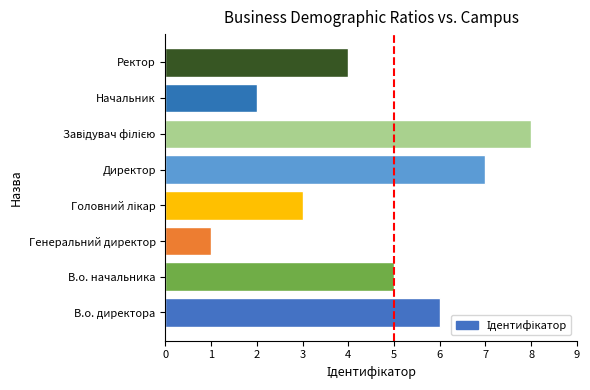

What is the maximum value shown in the chart?

8